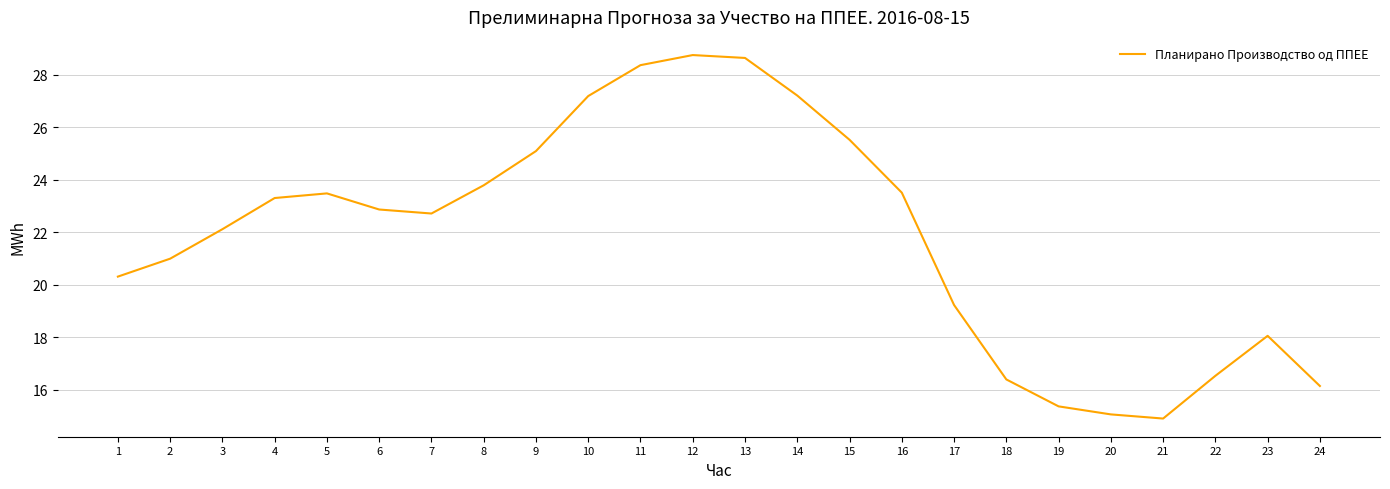

Reading left to right, list all the values displayed in this chart.

20.3	21.0	22.1	23.3	23.5	22.9	22.7	23.8	25.1	27.2	28.4	28.8	28.6	27.2	25.5	23.5	19.2	16.4	15.4	15.1	14.9	16.5	18.1	16.1